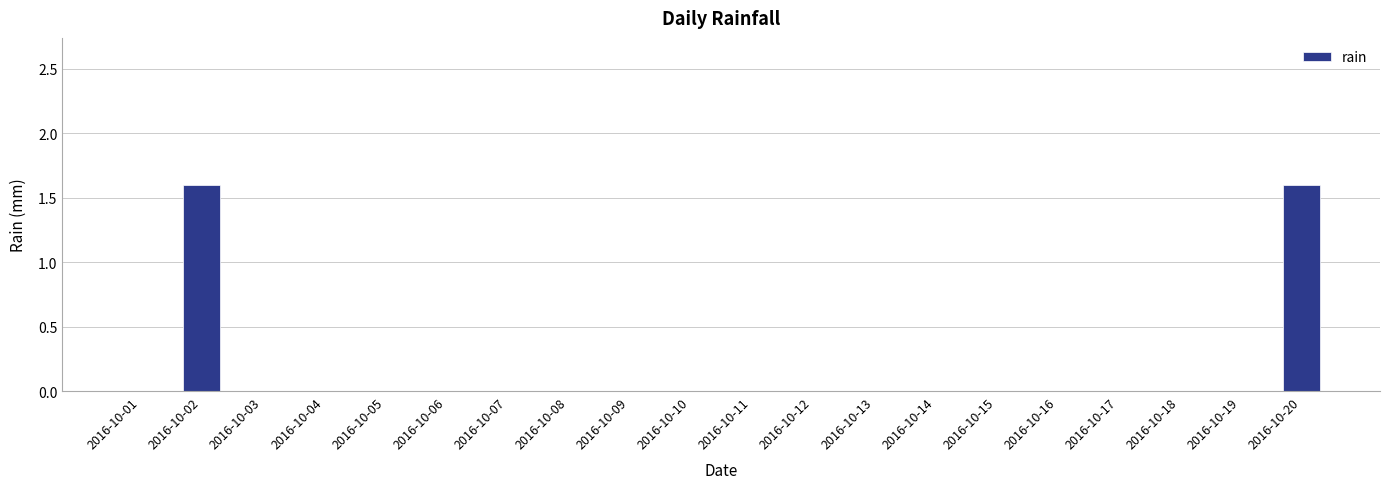

The chart shows a value of 0.0 at 2016-10-06. True or false?

True